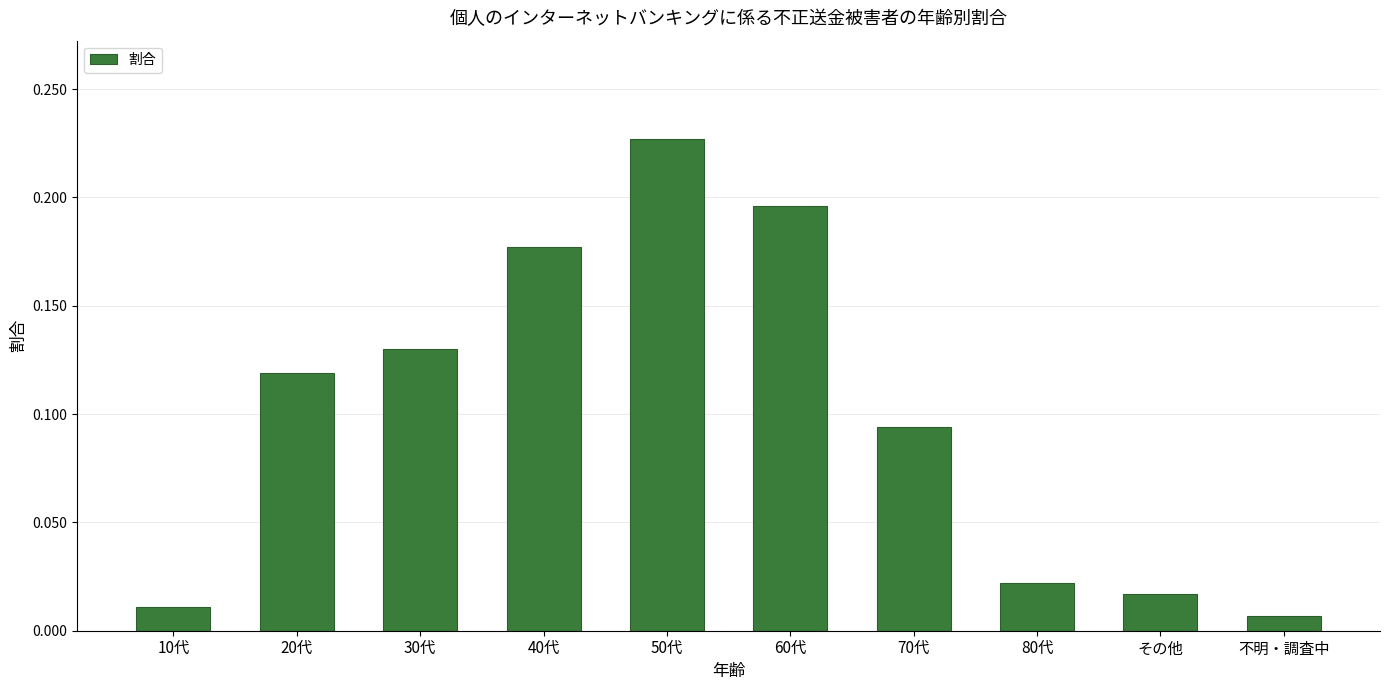

What is the change in value from 60代 to 70代?

-0.1